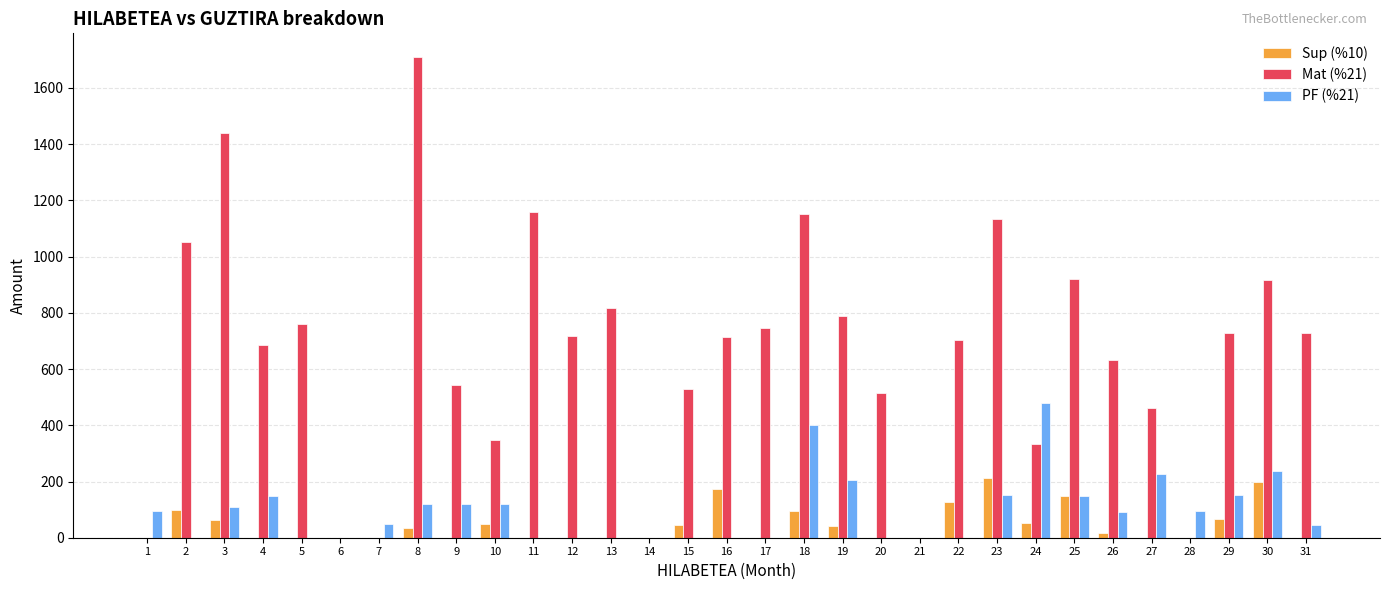

Which series has the largest total across all categories?

Mat (%21)